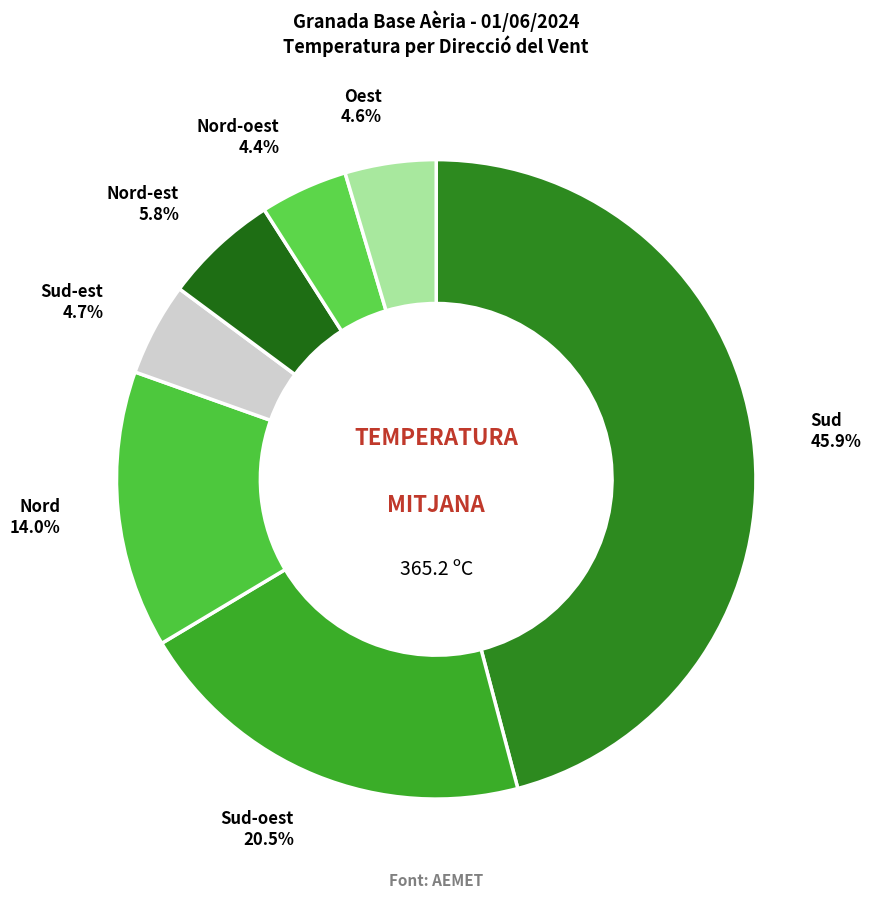

How many slices are in this pie chart?

7